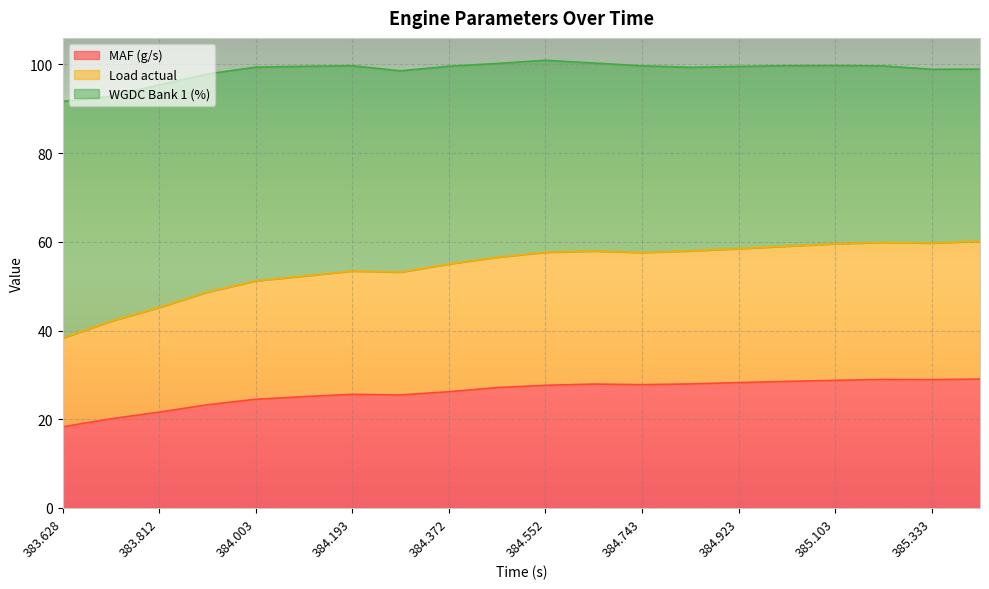

What is the maximum value for MAF (g/s)?

29.1